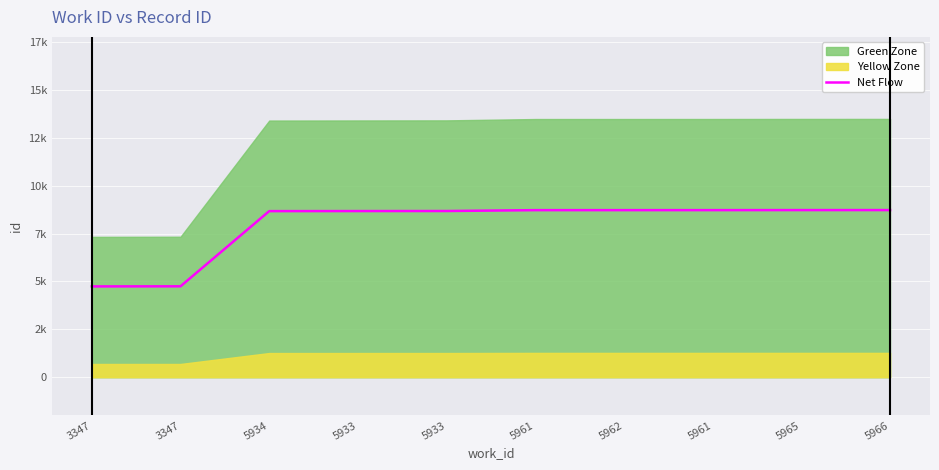

What is the value of the 10th point from the left?

8726.9